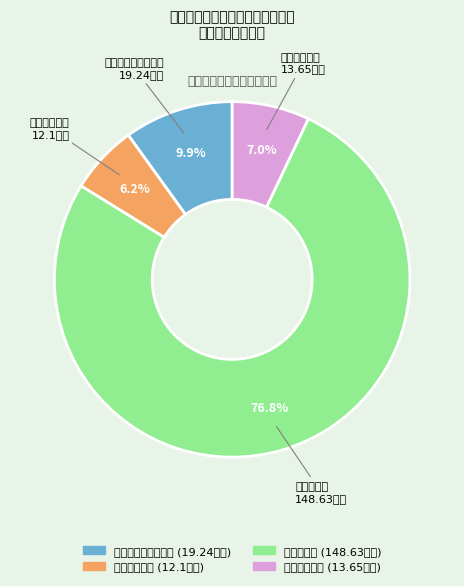

Combined, do 卫生健康支出 and 住房保障支出 account for over 50%?

No